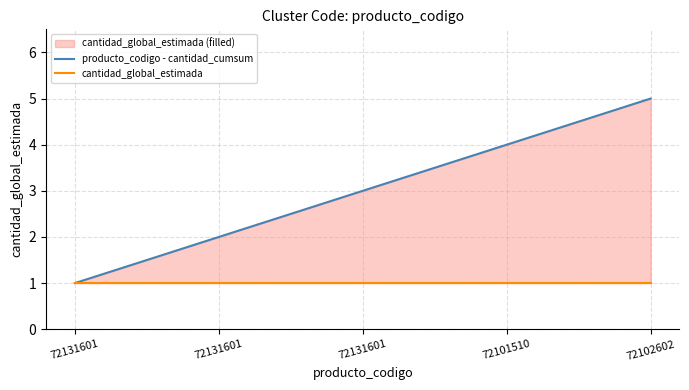

Is it true that producto_codigo - cantidad_cumsum equals 1 at 72131601?

False